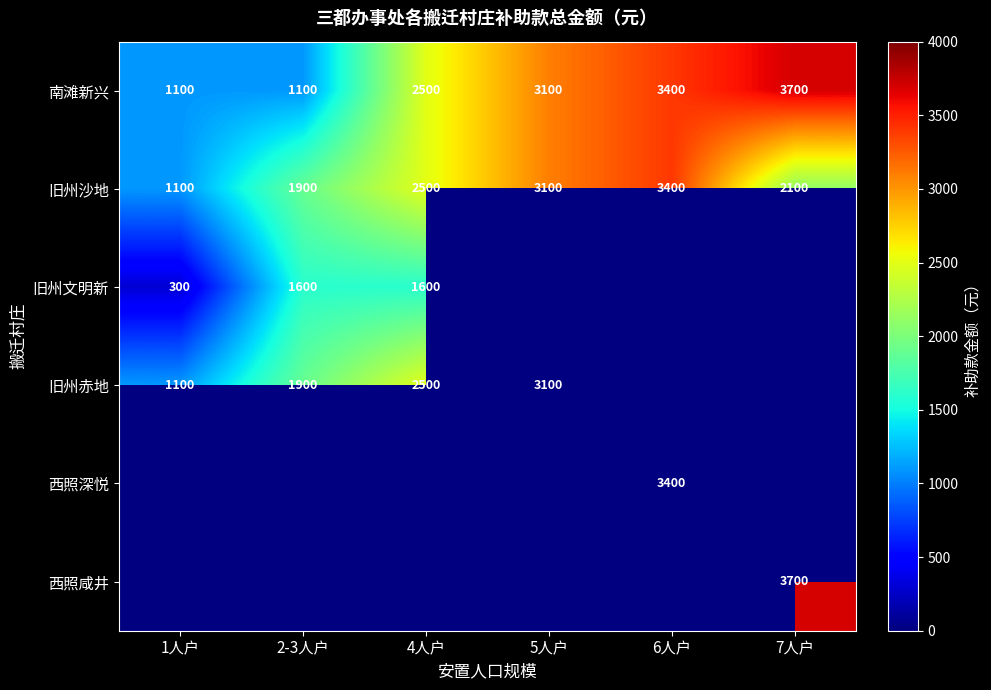

How many series are shown in this chart?

6